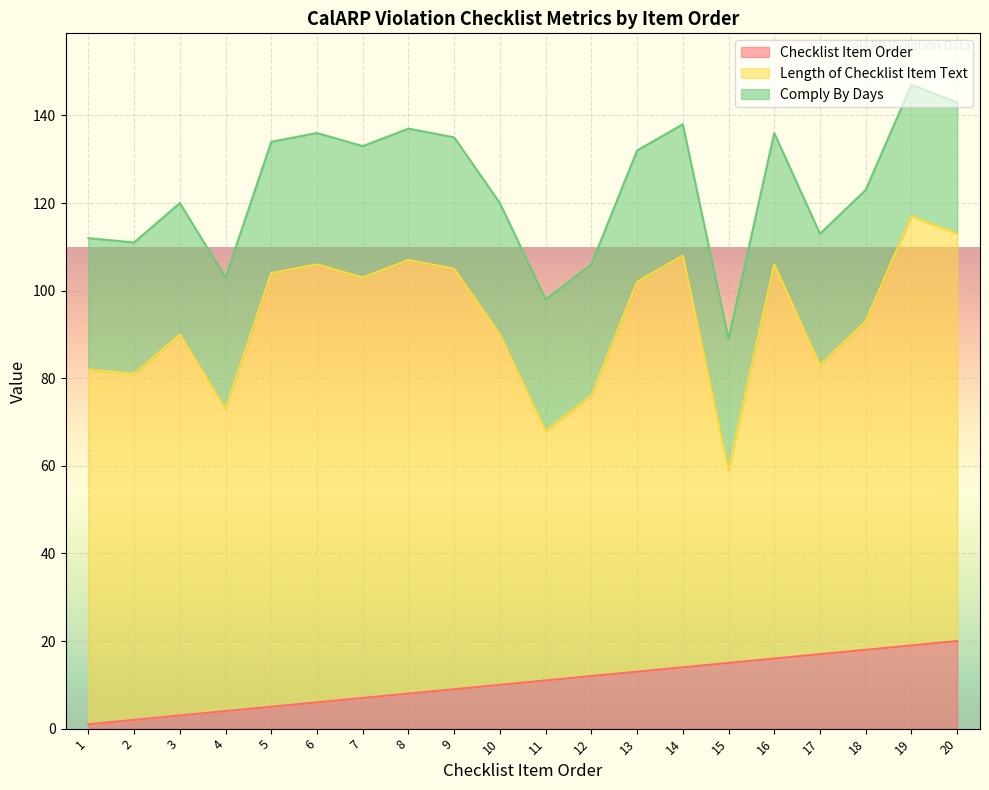

Rank the series at 4 from highest to lowest value.

Length of Checklist Item Text, Comply By Days, Checklist Item Order